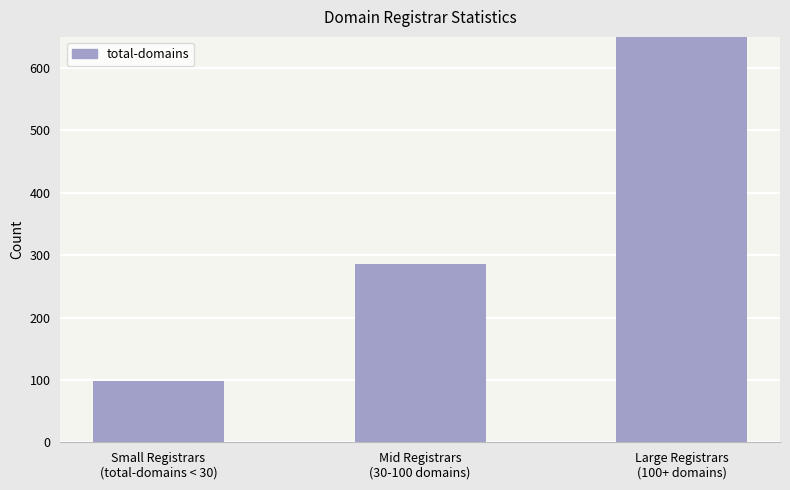

Is it true that the value at Mid Registrars
(30-100 domains) is 380?

False